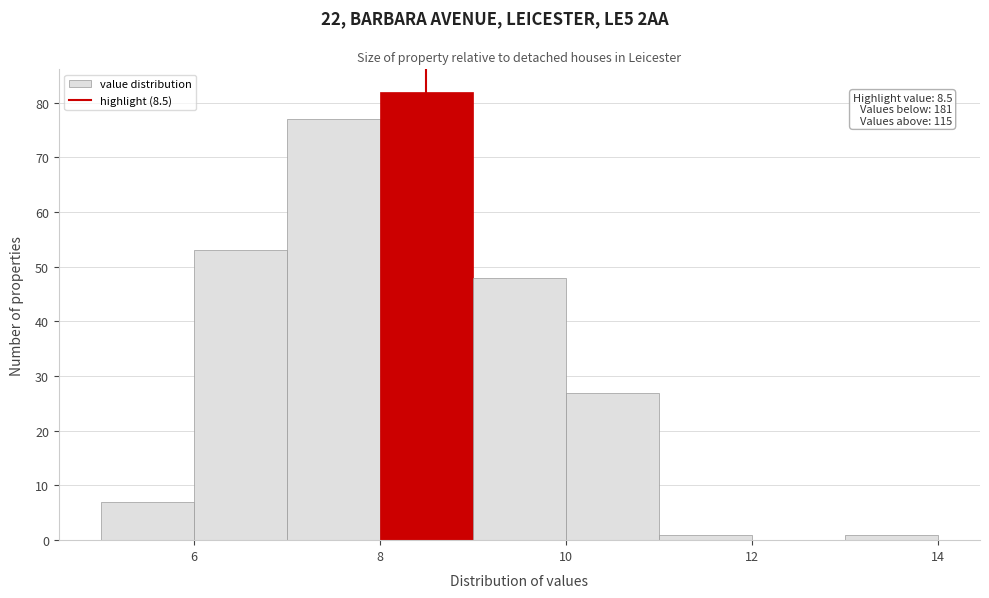

Which range on the x-axis has the tallest bar?

8 to 9